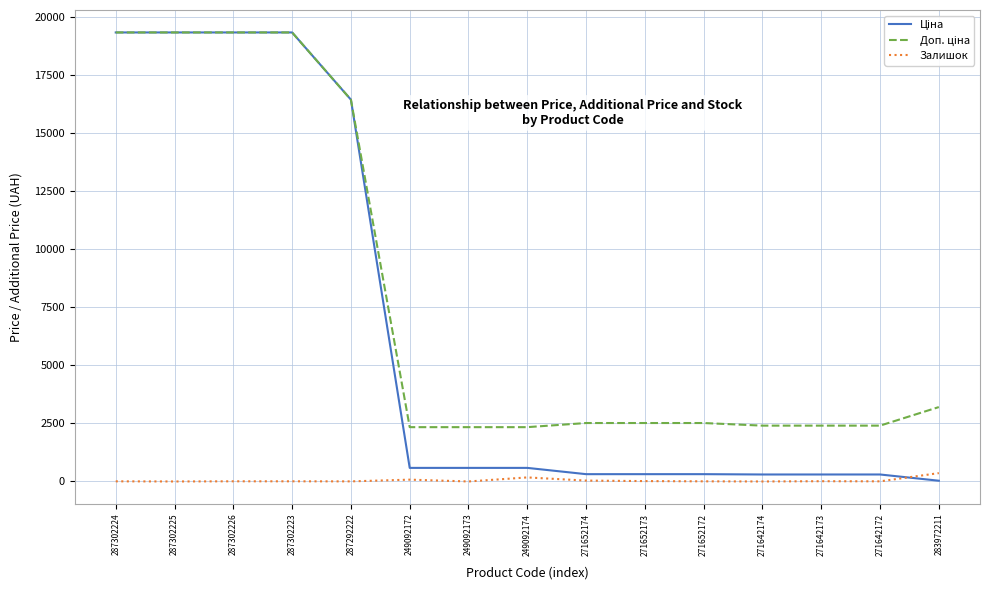

Is it true that Залишок equals 4.0 at 287292222?

True